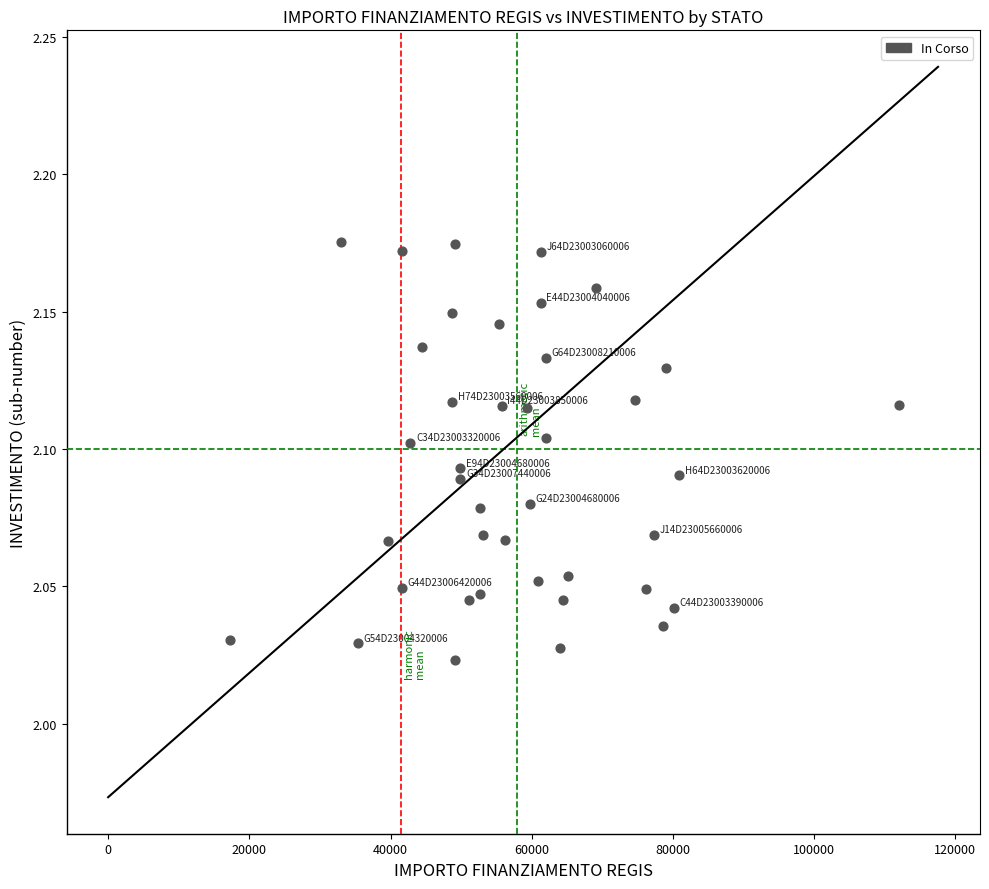

What is the range of X values (max minus min)?

94665.7